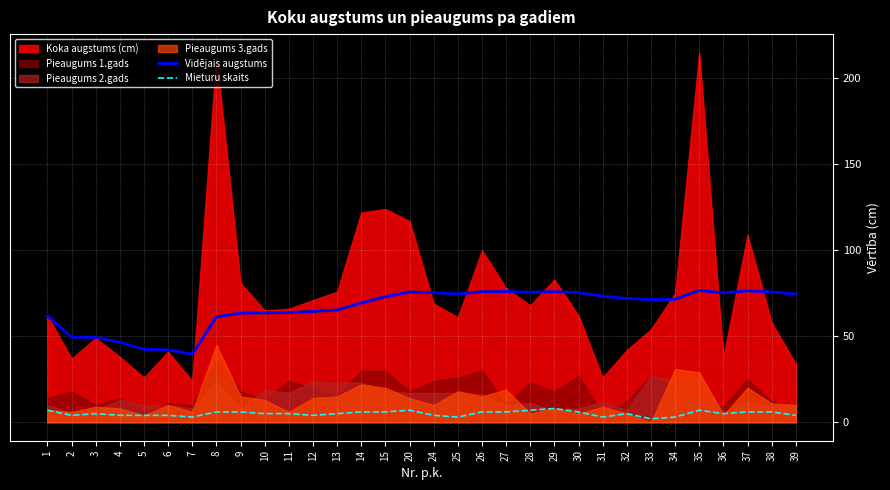

List the labels in order of Vidējais augstums value, smallest first.

7, 6, 5, 4, 3, 2, 8, 1, 9, 10, 11, 12, 13, 14, 33, 34, 32, 15, 31, 39, 25, 36, 30, 24, 28, 20, 38, 26, 29, 27, 37, 35